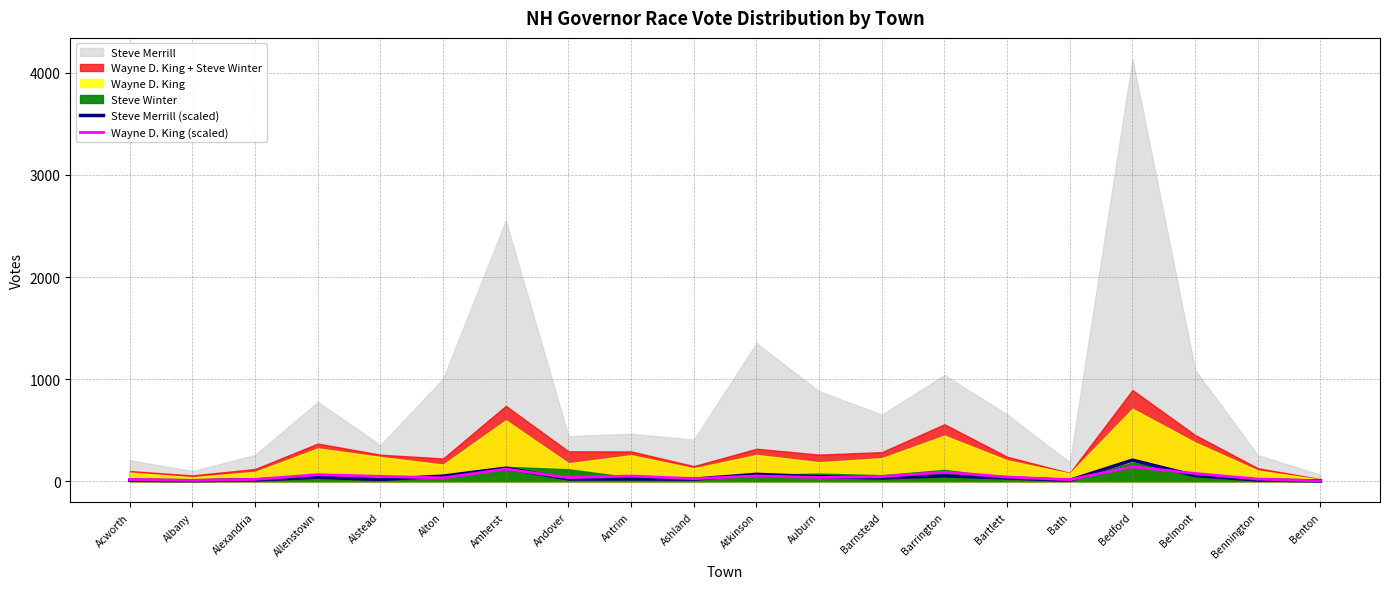

Is it true that Steve Merrill (scaled) equals 222.2 at Amherst?

False